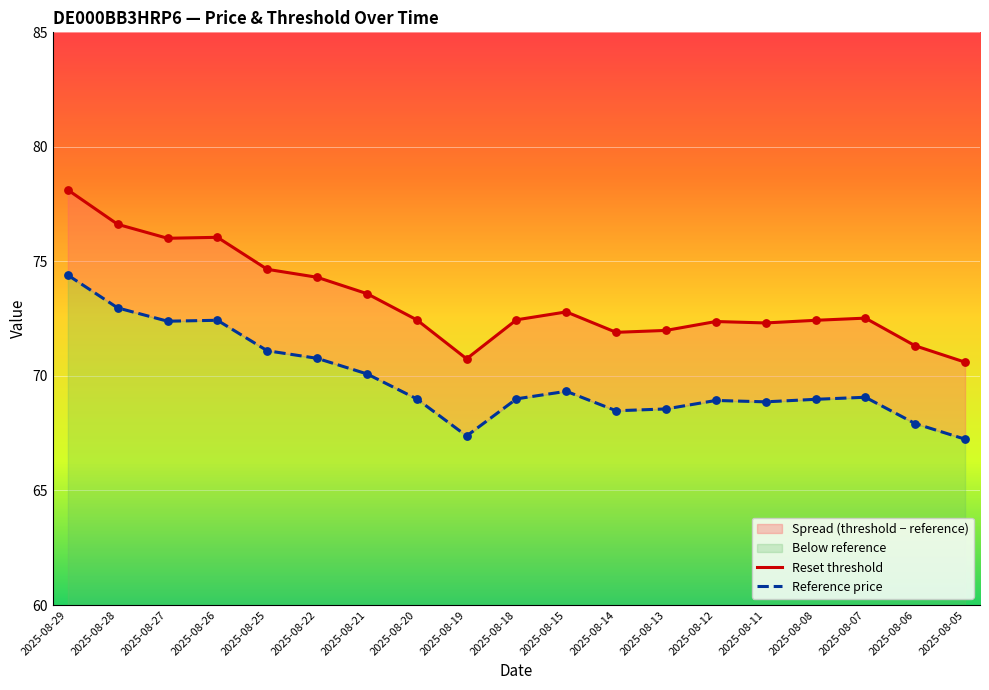

Is the value of Reset threshold at 2025-08-19 greater than the value of Reference price at 2025-08-13?

Yes